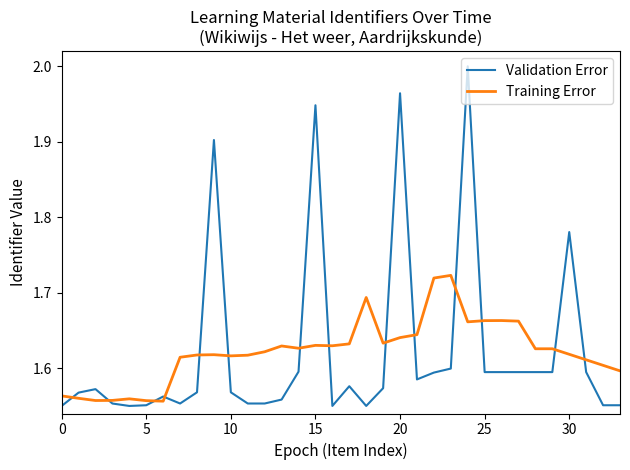

How many intersections are there between Validation Error and Training Error?

14